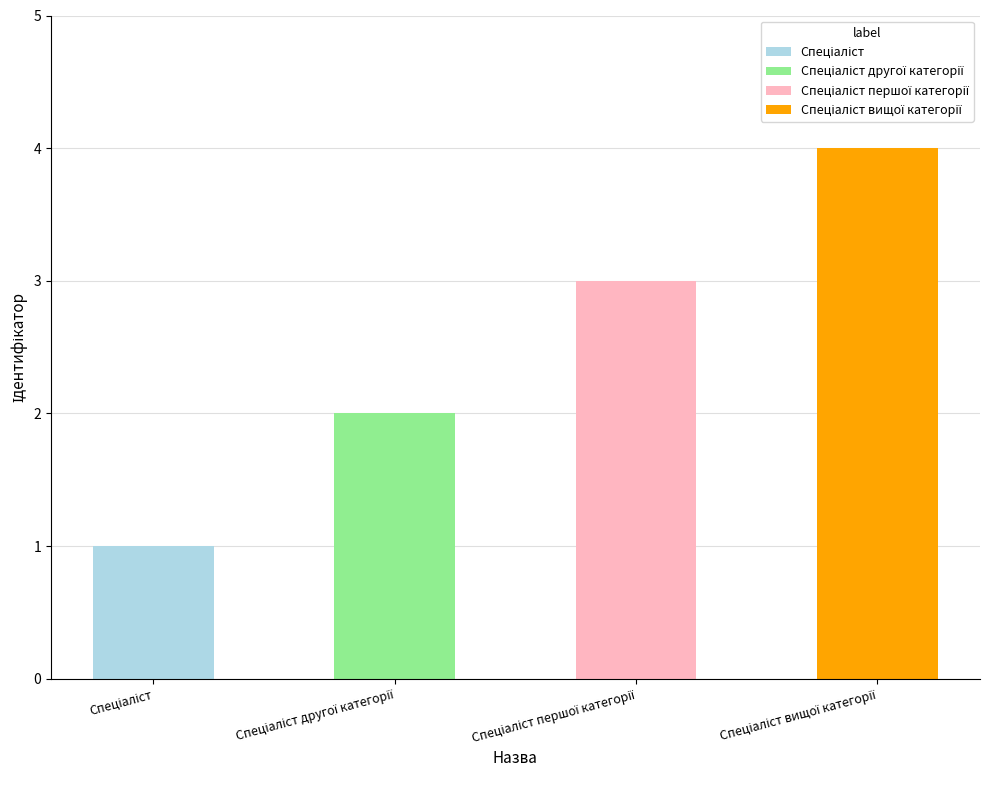

Which label corresponds to the smallest value in the chart?

Спеціаліст